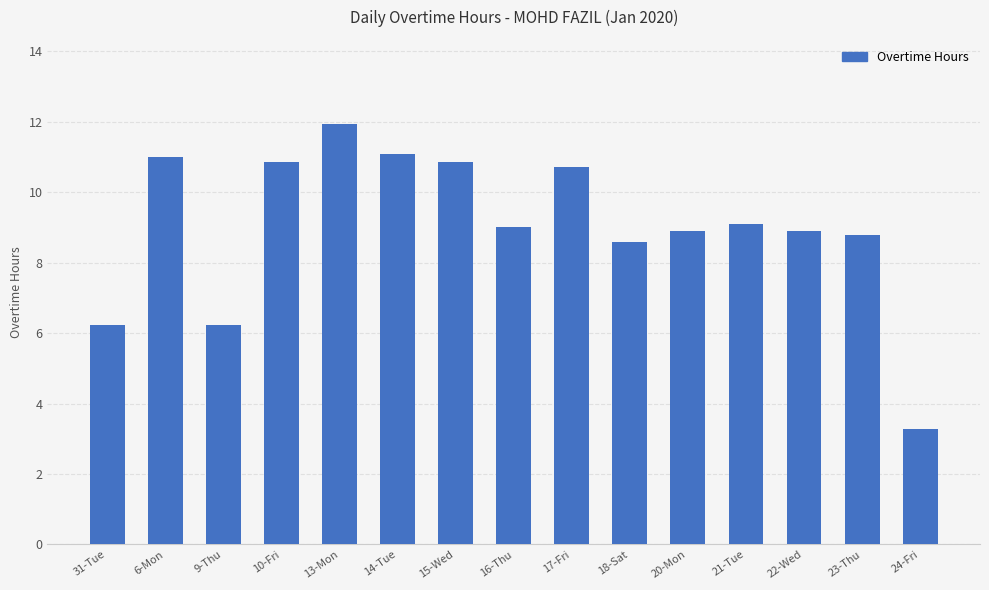

What is the smallest value displayed?

3.3